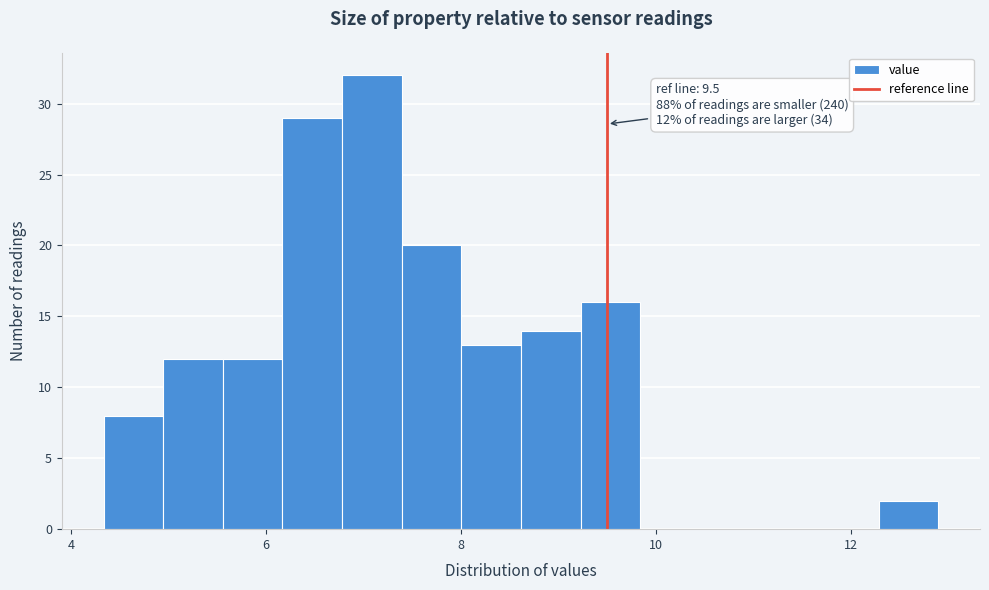

Around what value on the x-axis is the tallest bar? Give the approximate position of its centre, as read against the axis.

7.0